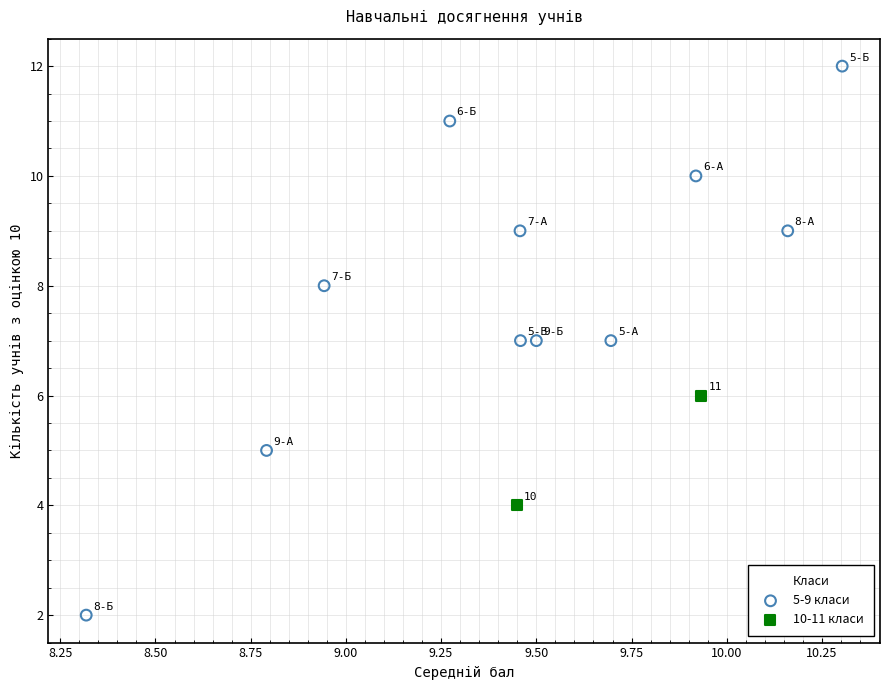

What are all the series names shown in the legend?

5-9 класи, 10-11 класи